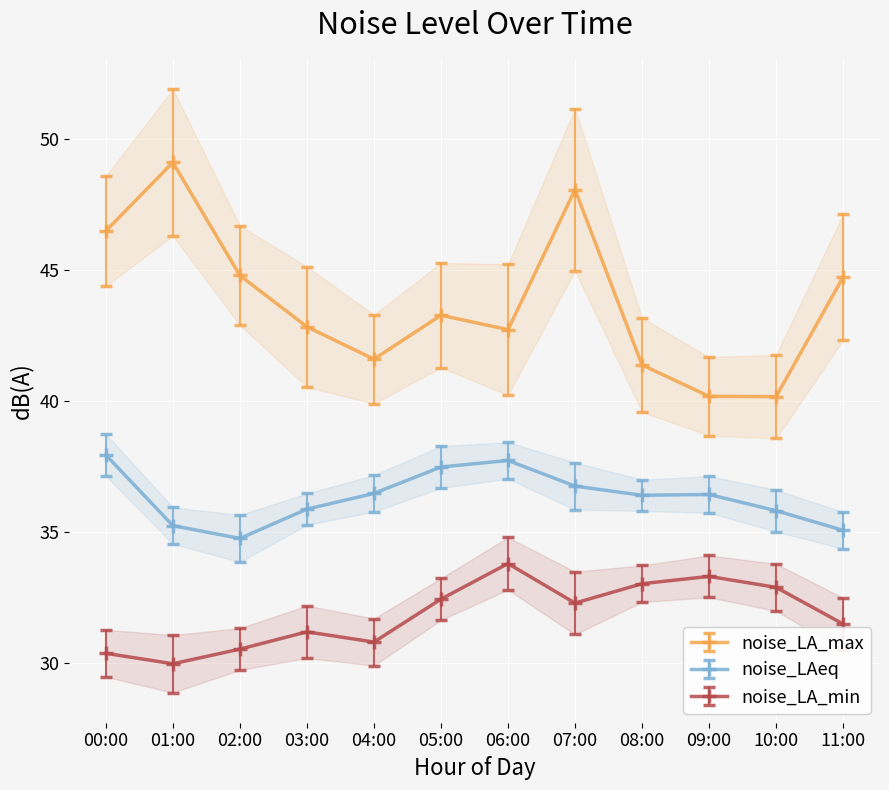

True or false: noise_LAeq and noise_LA_max intersect in this chart.

False